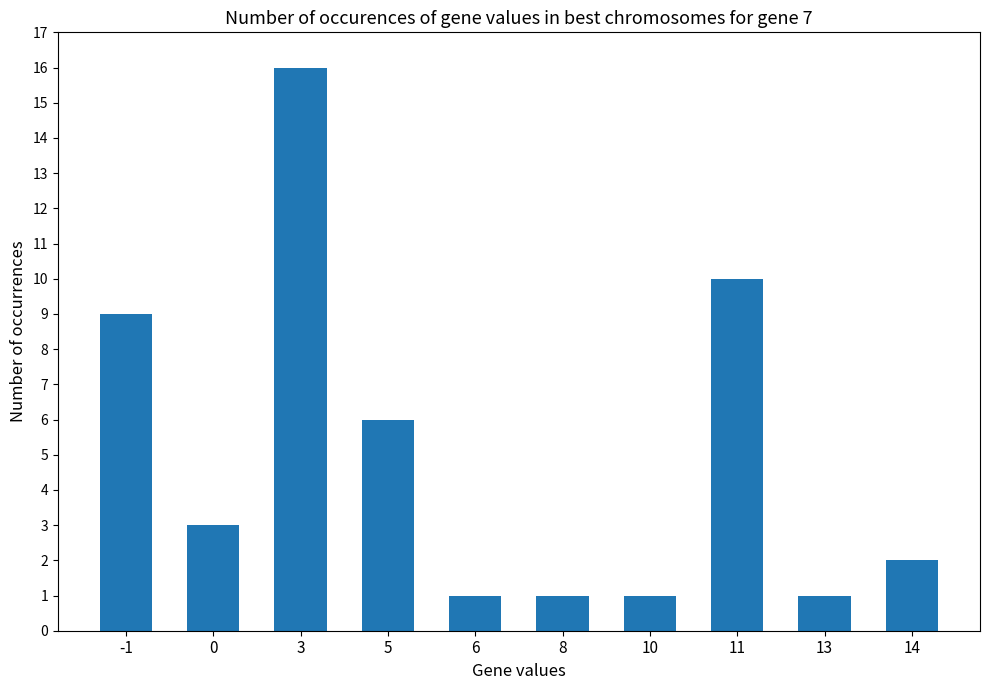

How many data points are less than 3?

5